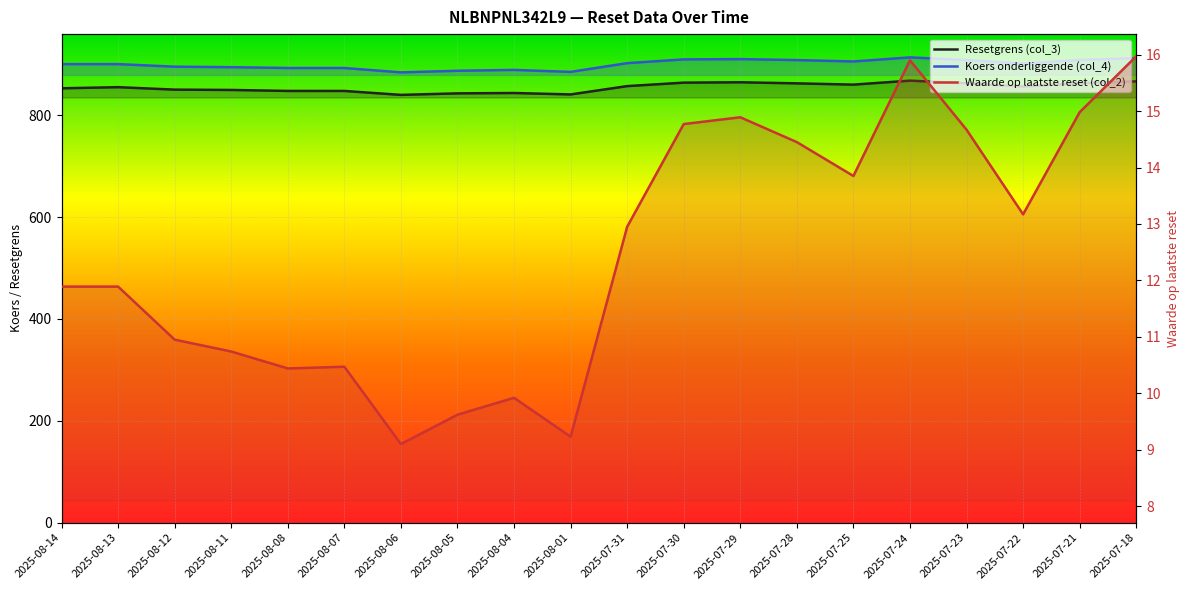

Reading left to right, what are all the values shown in this chart?

Resetgrens (col_3): 2025-08-14=852.7	2025-08-13=854.9	2025-08-12=850.1	2025-08-11=849.4	2025-08-08=847.5	2025-08-07=847.5	2025-08-06=839.7	2025-08-05=842.7	2025-08-04=843.4	2025-08-01=840.6	2025-07-31=857.0	2025-07-30=863.8	2025-07-29=864.5	2025-07-28=862.4	2025-07-25=859.9	2025-07-24=867.7	2025-07-23=862.7	2025-07-22=856.1	2025-07-21=863.0	2025-07-18=866.3
Koers onderliggende (col_4): 2025-08-14=900.1	2025-08-13=900.1	2025-08-12=895.1	2025-08-11=894.1	2025-08-08=892.5	2025-08-07=892.5	2025-08-06=883.9	2025-08-05=887.1	2025-08-04=888.8	2025-08-01=884.9	2025-07-31=902.1	2025-07-30=909.4	2025-07-29=910.0	2025-07-28=908.0	2025-07-25=905.4	2025-07-24=913.4	2025-07-23=908.1	2025-07-22=901.2	2025-07-21=908.4	2025-07-18=911.9
Waarde op laatste reset (col_2): 2025-08-14=11.9	2025-08-13=11.9	2025-08-12=10.9	2025-08-11=10.7	2025-08-08=10.4	2025-08-07=10.5	2025-08-06=9.1	2025-08-05=9.6	2025-08-04=9.9	2025-08-01=9.2	2025-07-31=12.9	2025-07-30=14.8	2025-07-29=14.9	2025-07-28=14.4	2025-07-25=13.8	2025-07-24=15.9	2025-07-23=14.7	2025-07-22=13.2	2025-07-21=15.0	2025-07-18=16.0